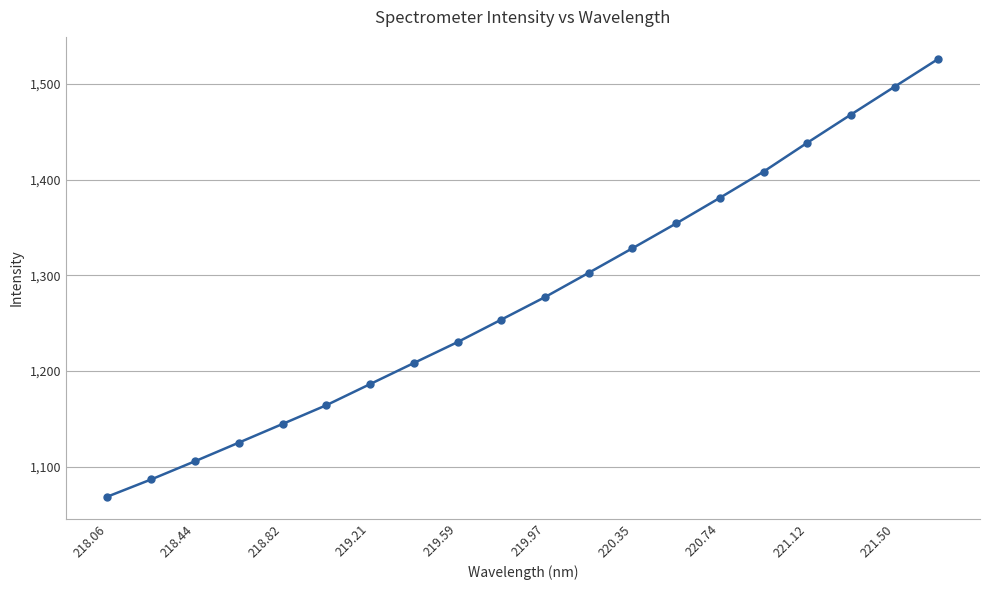

What is the maximum value shown in the chart?

1526.3